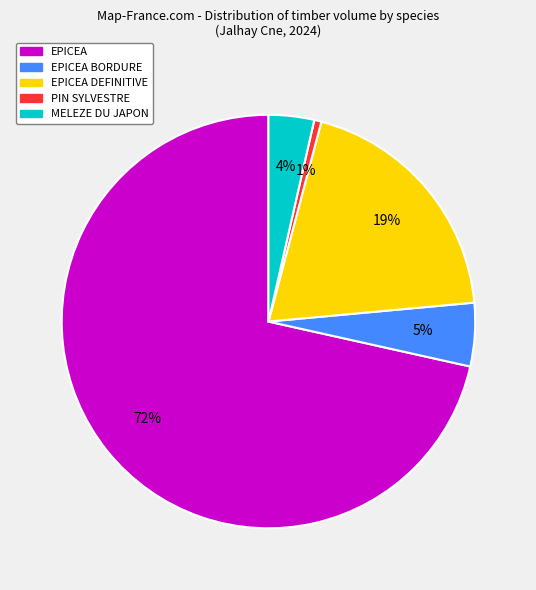

How many segments does this pie chart have?

5